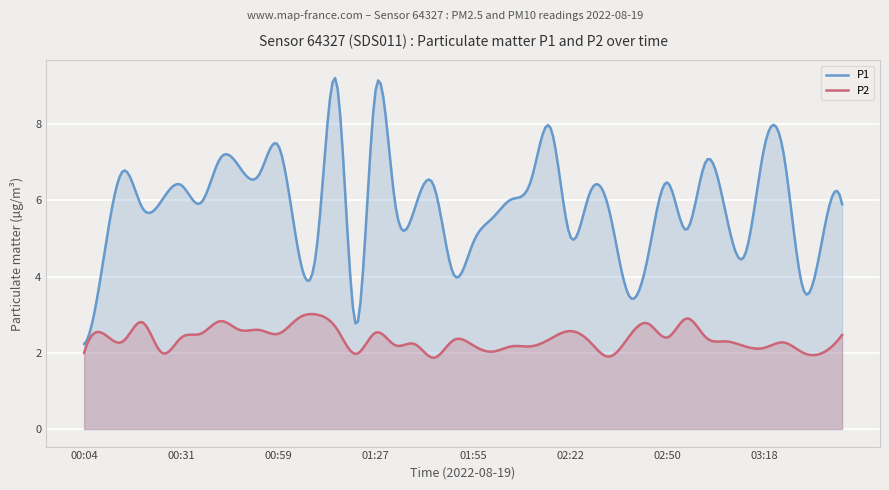

Which series has the largest total across all categories?

P1